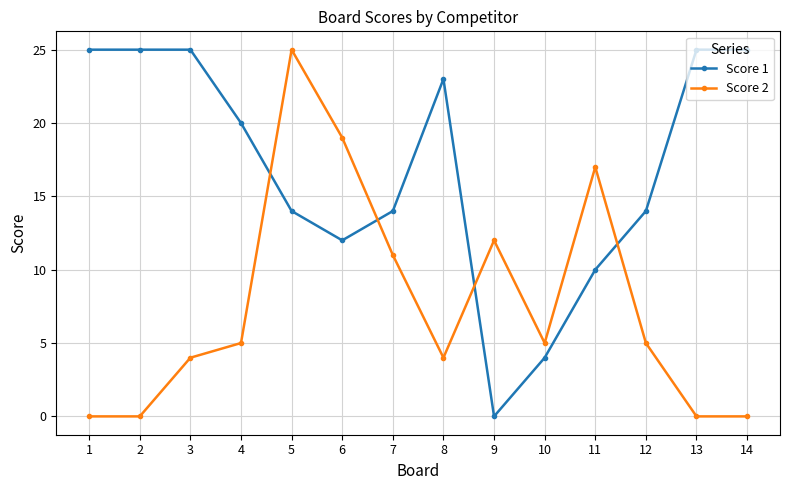

After their last crossing, which series has the higher values: Score 1 or Score 2?

Score 1